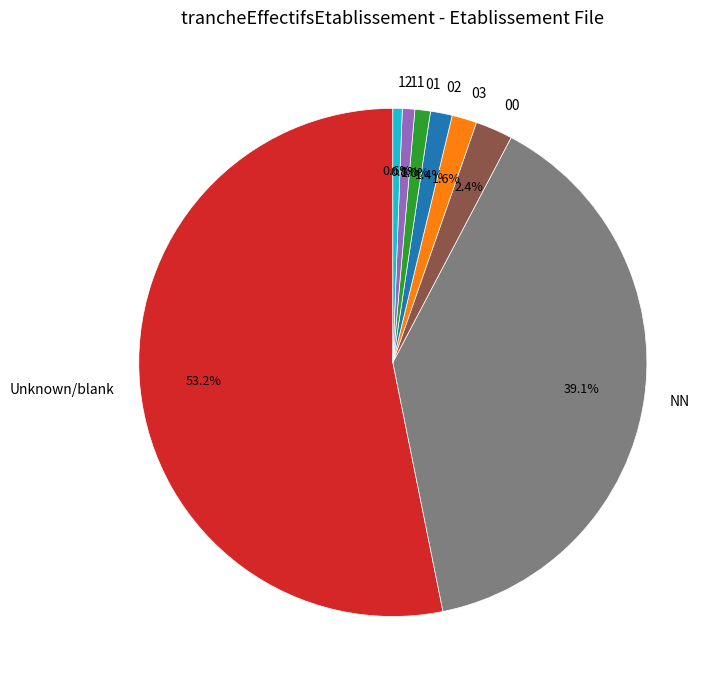

To the nearest percent, what is the average slice percentage?

12%